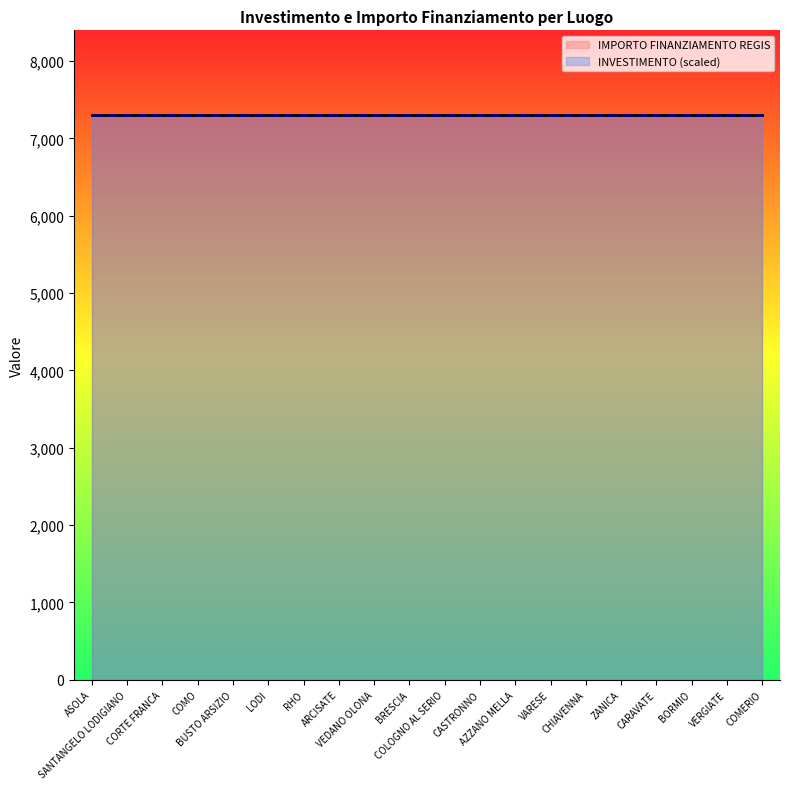

Between BUSTO ARSIZIO and CARAVATE, which is larger?

BUSTO ARSIZIO